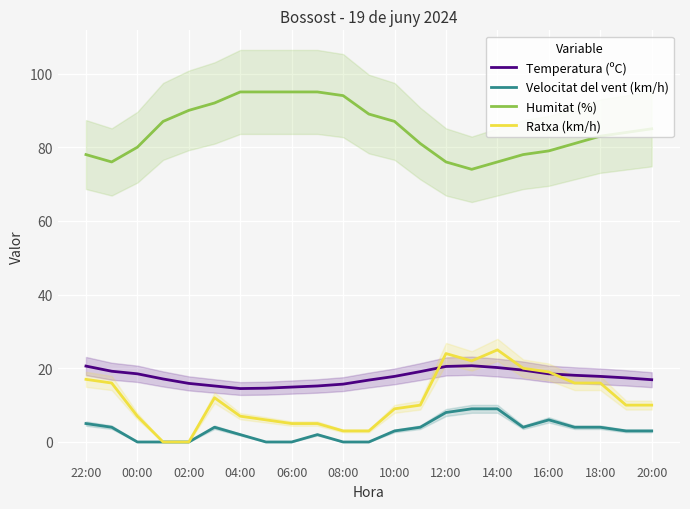

Reading left to right, list all the values displayed in this chart.

Temperatura (ºC): 20.6	19.2	18.5	17.1	15.9	15.2	14.5	14.6	14.9	15.2	15.7	16.8	17.8	19.1	20.5	20.7	20.2	19.5	18.5	18.1	17.8	17.4	16.9
Velocitat del vent (km/h): 5.0	4.0	0.0	0.0	0.0	4.0	2.0	0.0	0.0	2.0	0.0	0.0	3.0	4.0	8.0	9.0	9.0	4.0	6.0	4.0	4.0	3.0	3.0
Humitat (%): 78.0	76.0	80.0	87.0	90.0	92.0	95.0	95.0	95.0	95.0	94.0	89.0	87.0	81.0	76.0	74.0	76.0	78.0	79.0	81.0	83.0	84.0	85.0
Ratxa (km/h): 17.0	16.0	7.0	0.0	0.0	12.0	7.0	6.0	5.0	5.0	3.0	3.0	9.0	10.0	24.0	22.0	25.0	20.0	19.0	16.0	16.0	10.0	10.0